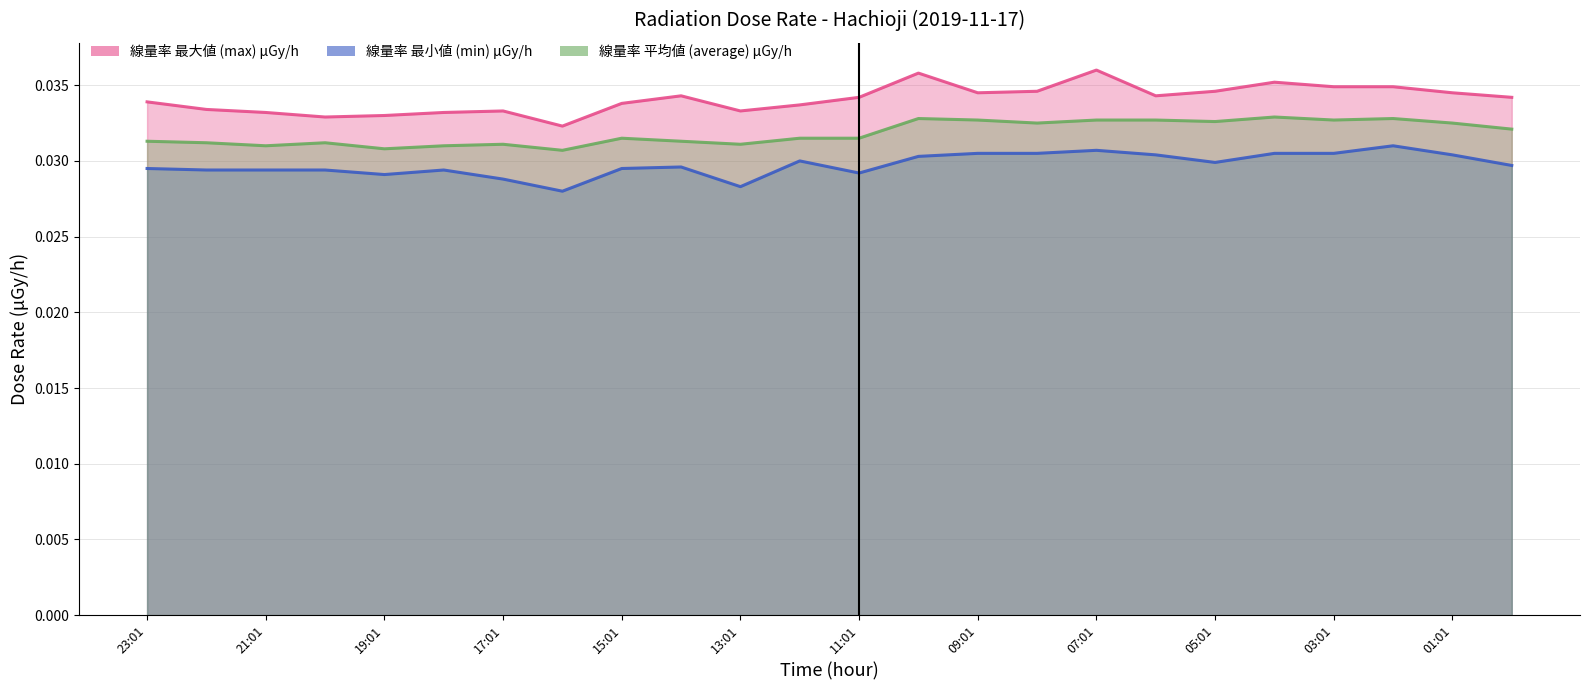

What is the label of the 15th point from the right?

14:01